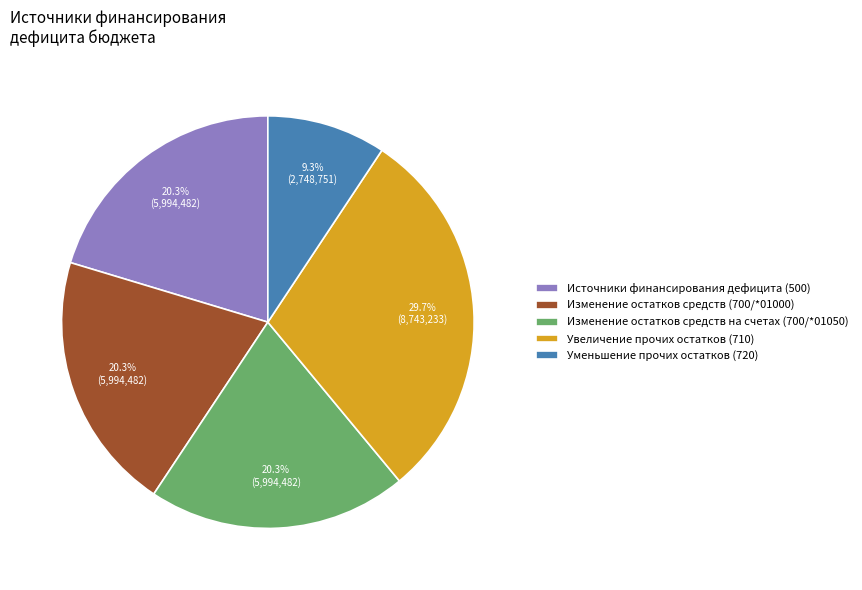

Combined, do Источники финансирования дефицита (500) and Уменьшение прочих остатков (720) account for over 50%?

No